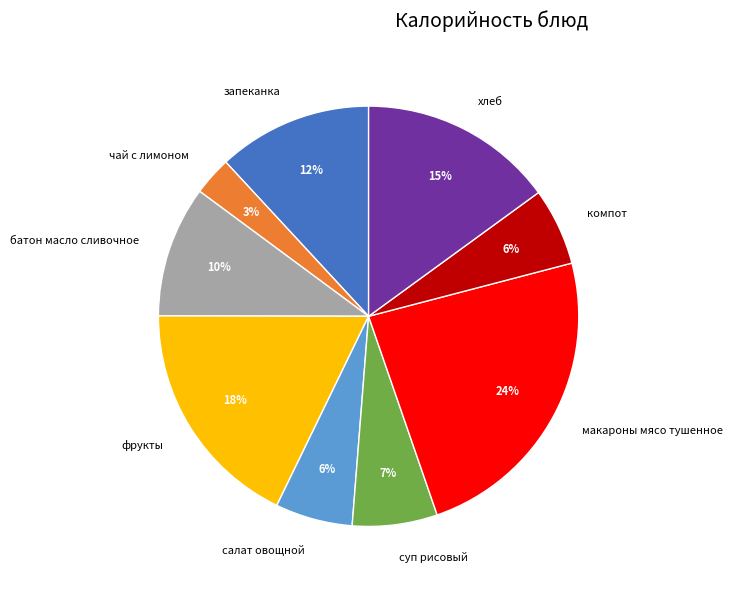

Do компот and фрукты together represent more than half of the pie?

No